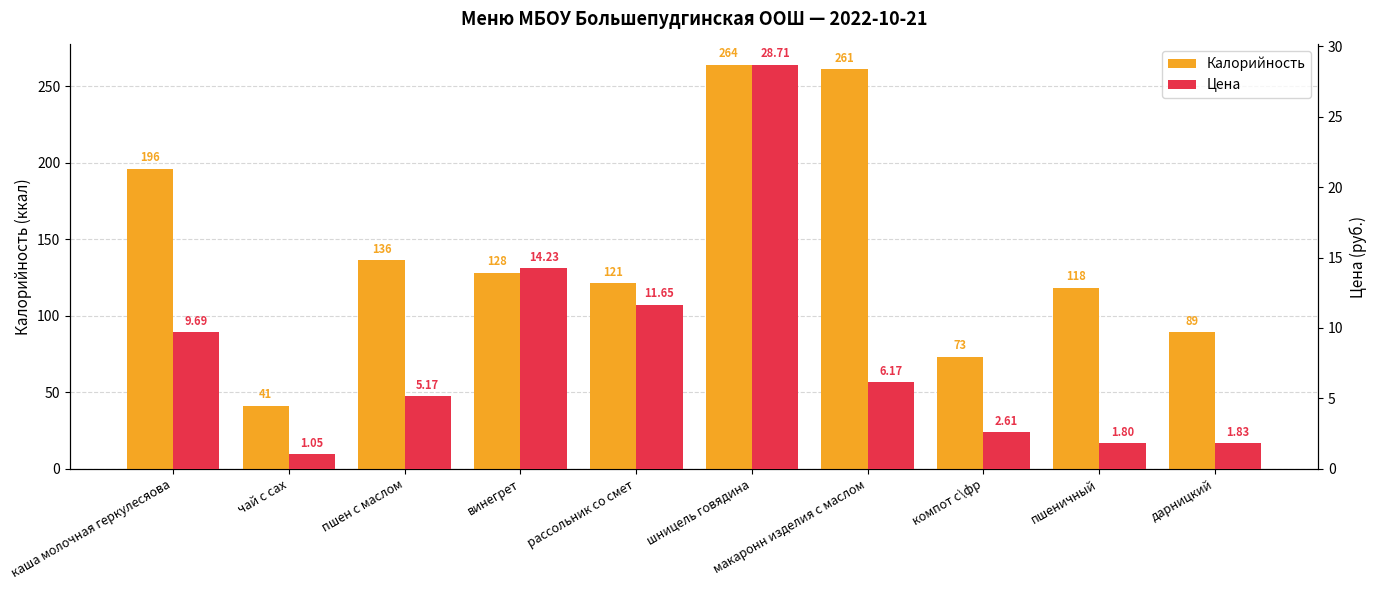

At how many categories does at least one series exceed 2?

10